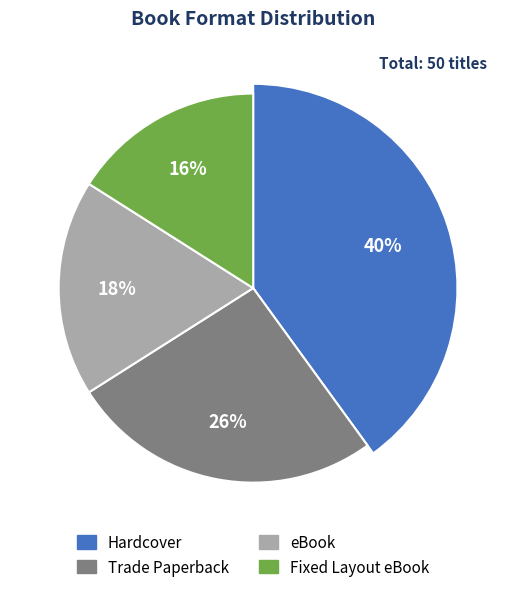

To the nearest percent, what portion does Fixed Layout eBook represent?

16%